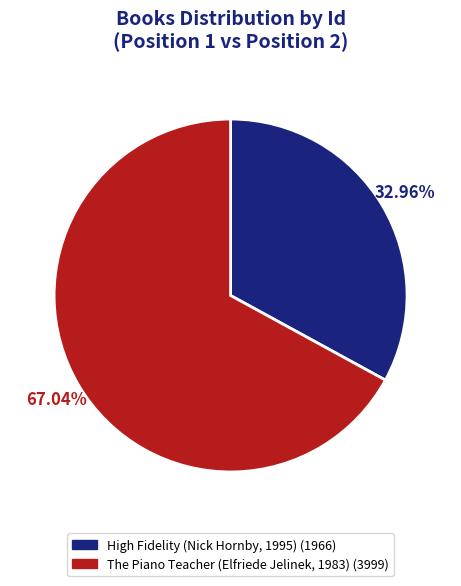

What percentage is NOT represented by High Fidelity (Nick Hornby, 1995)?

67.0%